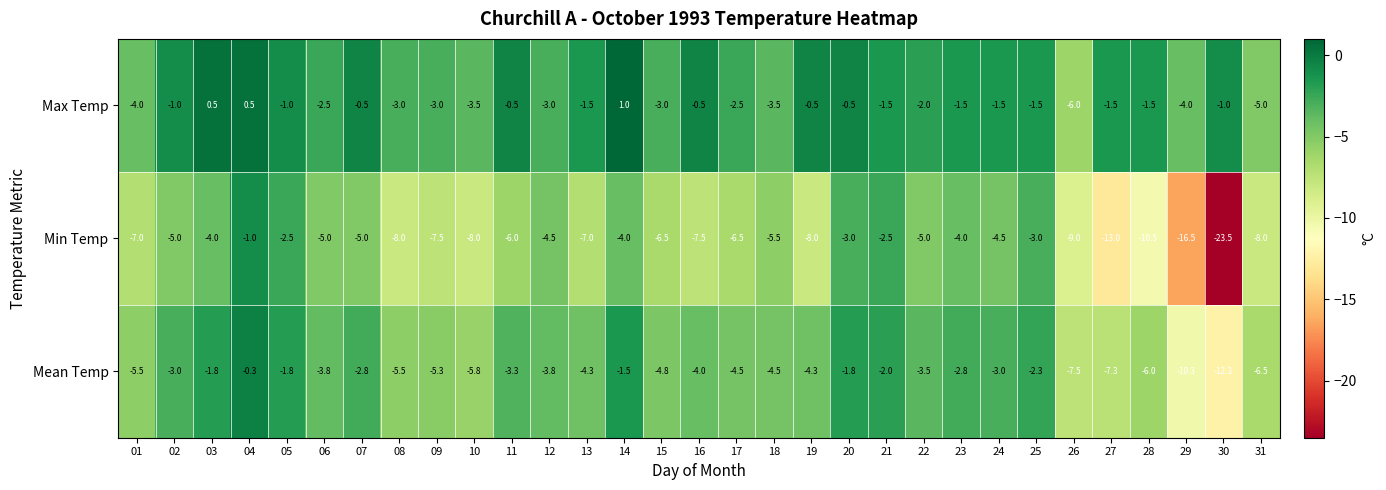

What is the difference between the maximum and minimum values in the Min Temp series?

22.5